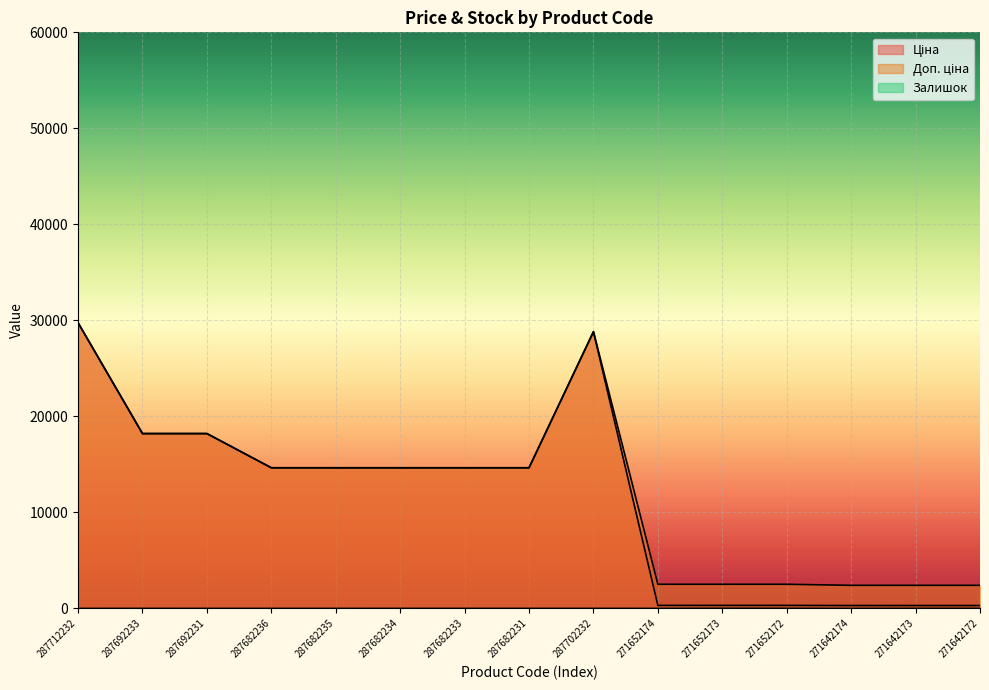

Read the Ціна value at 287692231.

18212.0